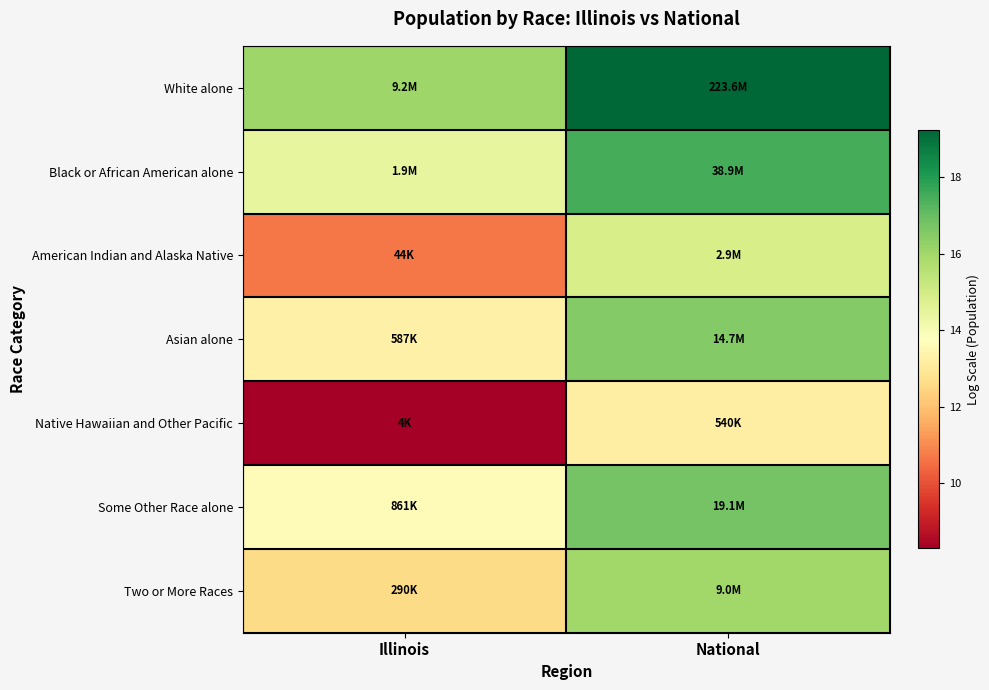

List the series in order of their peak value, highest first.

White alone, Black or African American alone, Some Other Race alone, Asian alone, Two or More Races, American Indian and Alaska Native, Native Hawaiian and Other Pacific